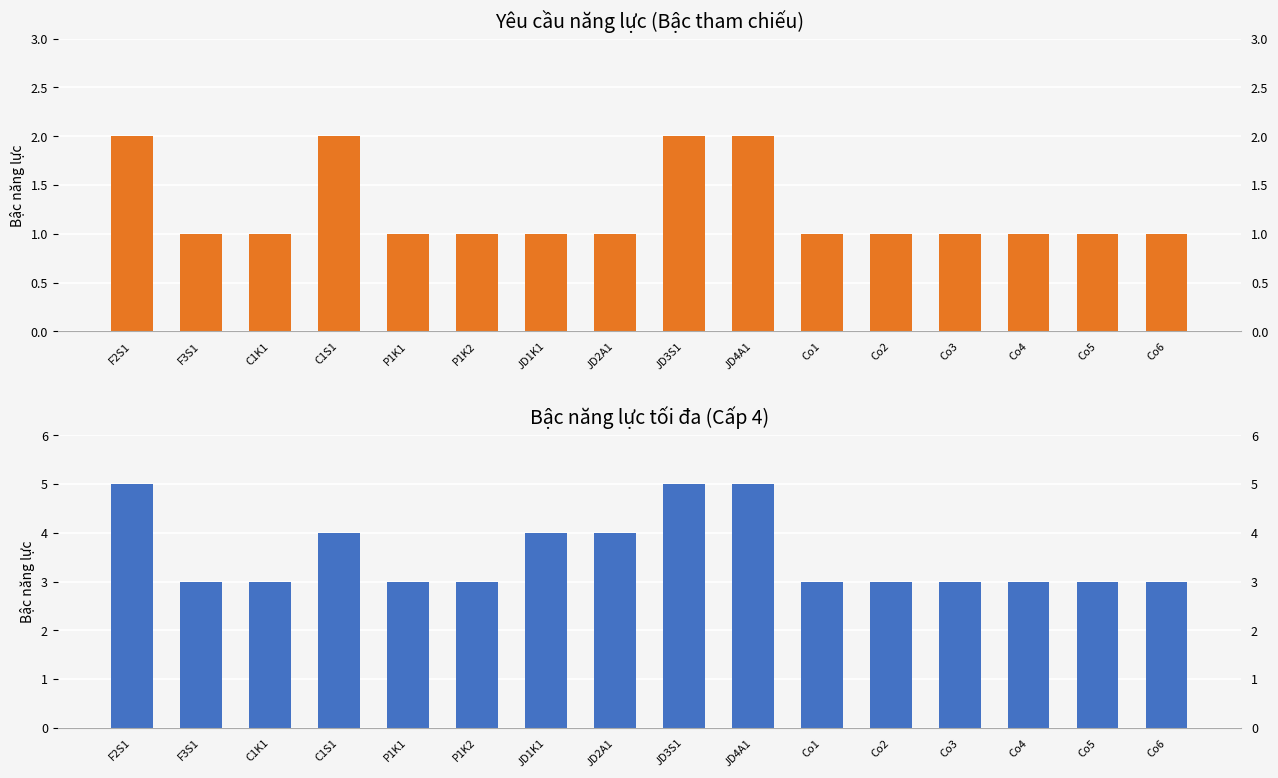

What is the average value of the Bậc yêu cầu (col_13) series?

1